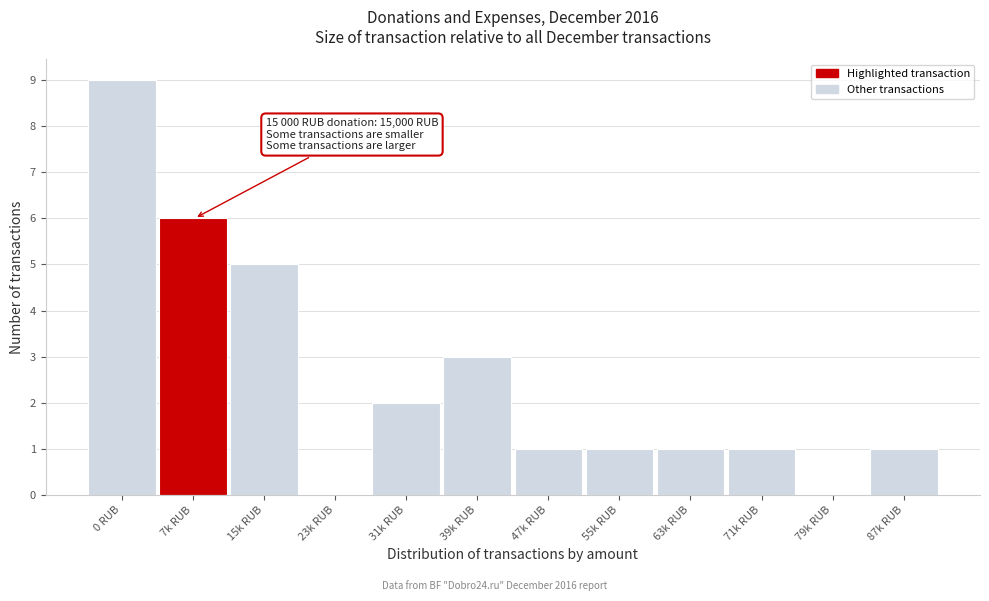

Reading left to right, transcribe all the data shown in this chart.

0 RUB=9	7k RUB=6	15k RUB=5	23k RUB=0	31k RUB=2	39k RUB=3	47k RUB=1	55k RUB=1	63k RUB=1	71k RUB=1	79k RUB=0	87k RUB=1